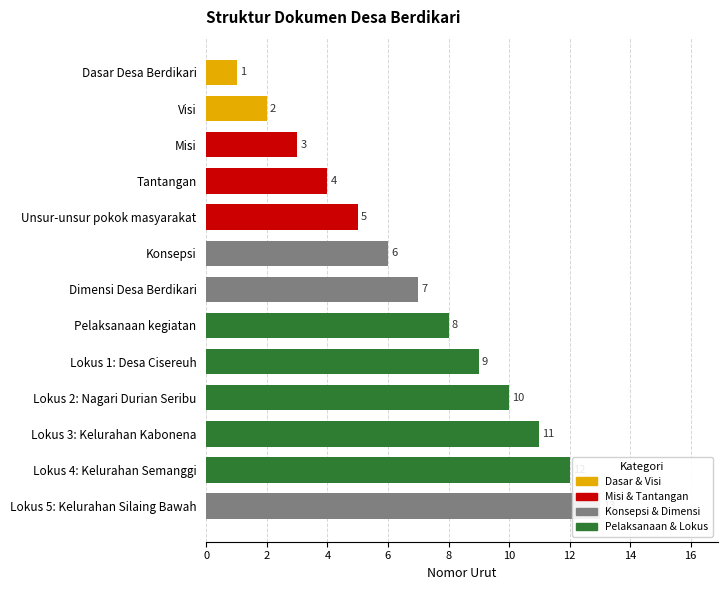

How many series are shown in this chart?

1